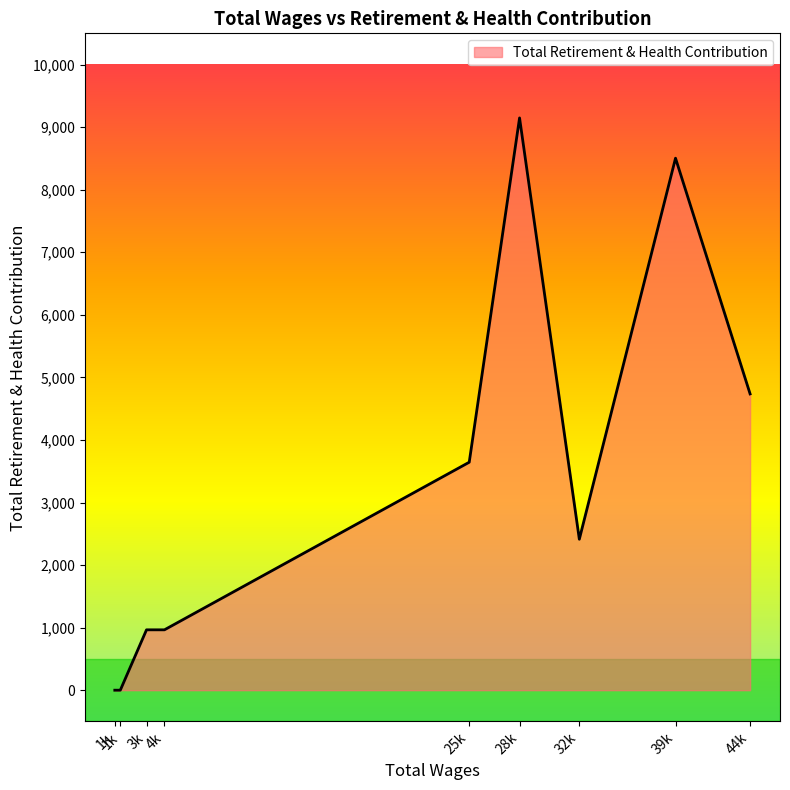

Where is the first local minimum?

32676.0